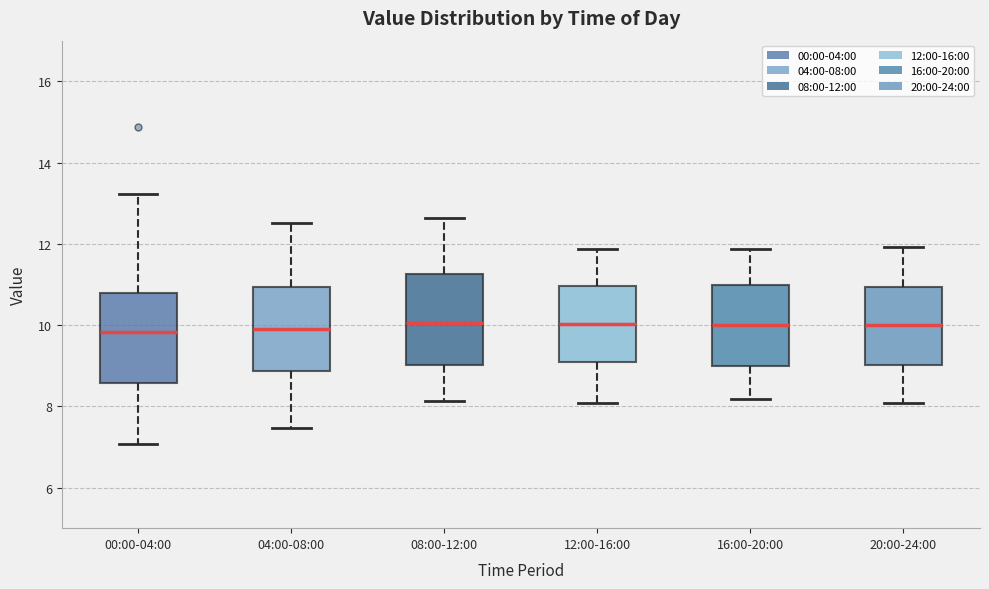

Reading left to right, transcribe this box plot: for each box, give where its median line is, the range the box spans, and where its two whiskers end, as read against the y-axis. The values are not printed on the chart, so give them approximately, as read against the axis.

00:00-04:00: median 9.8, box 8.6 to 10.8, whiskers 7.0 to 13.2
04:00-08:00: median 10.0, box 8.8 to 11.0, whiskers 7.4 to 12.6
08:00-12:00: median 10.0, box 9.0 to 11.2, whiskers 8.2 to 12.6
12:00-16:00: median 10.0, box 9.0 to 11.0, whiskers 8.0 to 11.8
16:00-20:00: median 10.0, box 9.0 to 11.0, whiskers 8.2 to 11.8
20:00-24:00: median 10.0, box 9.0 to 11.0, whiskers 8.0 to 12.0